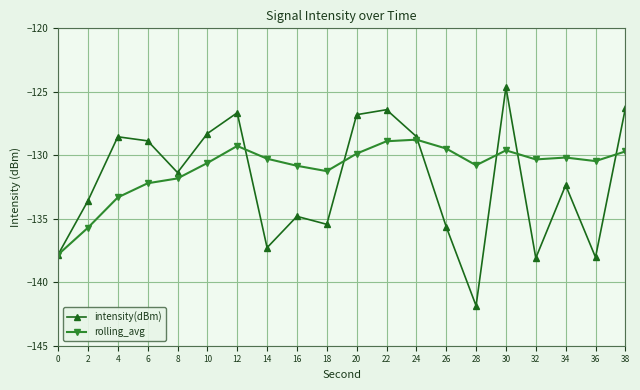

What is the sum of all intensity(dBm) values?

-2641.3